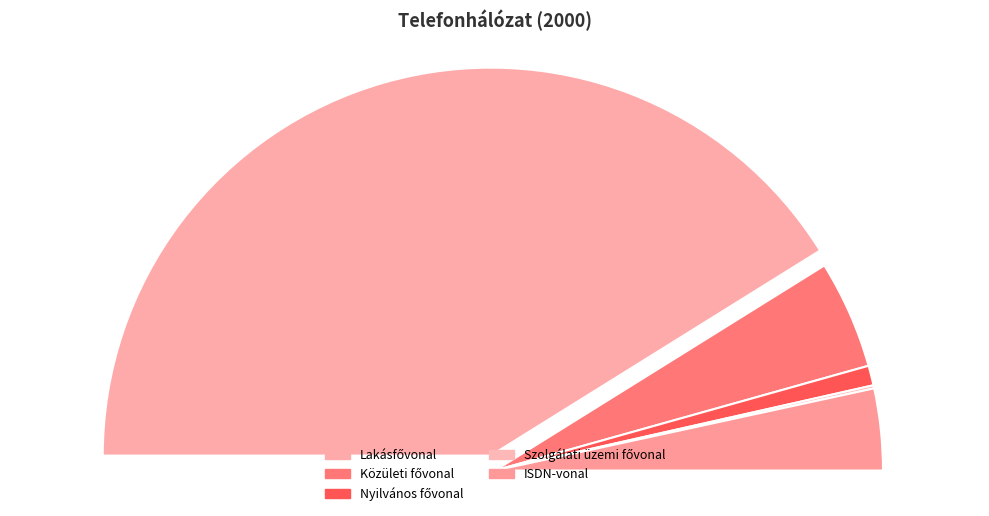

How many slices are in this pie chart?

5